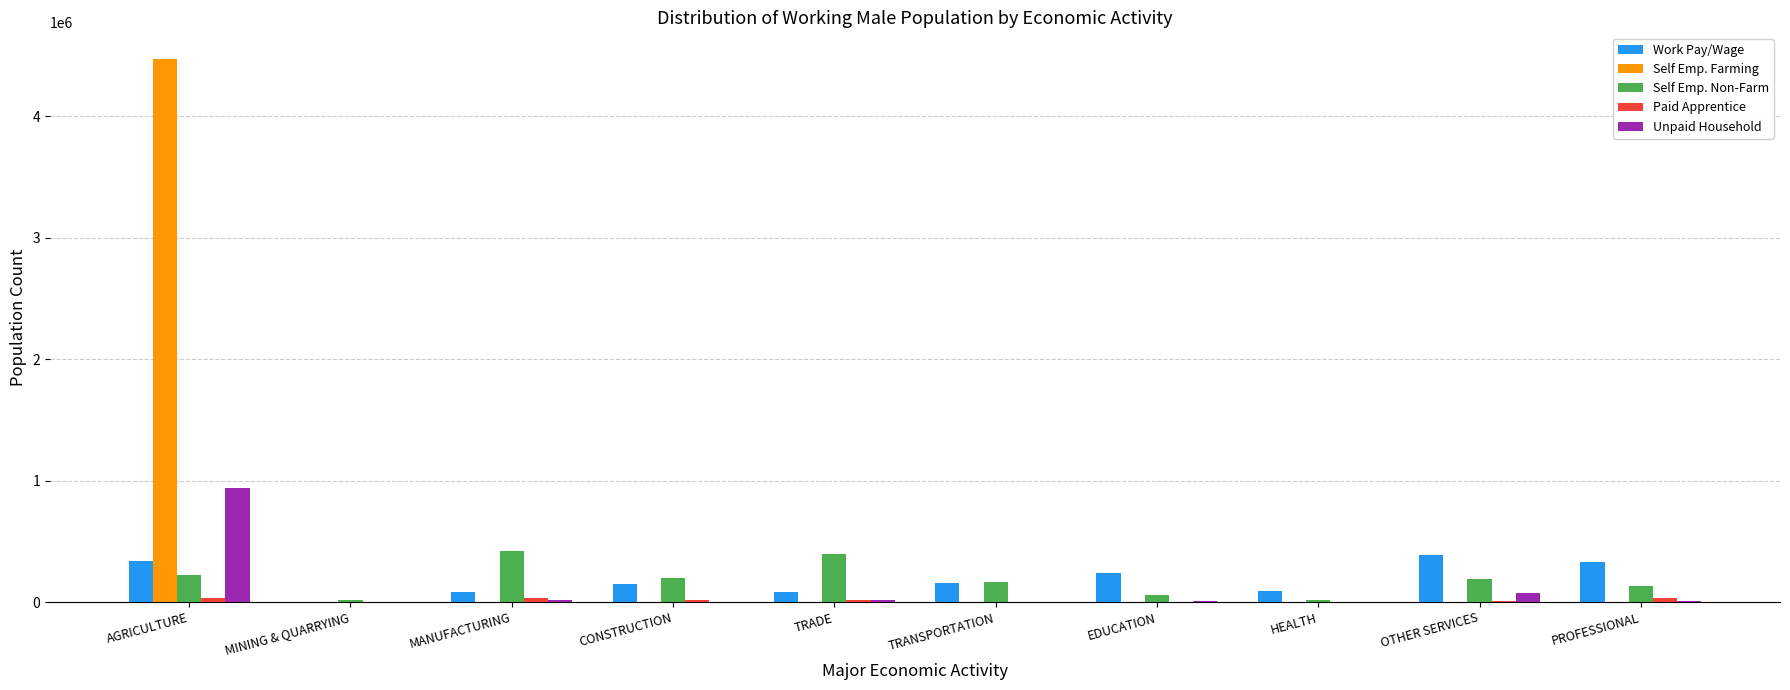

What is the maximum value shown in the chart?

4467539.9